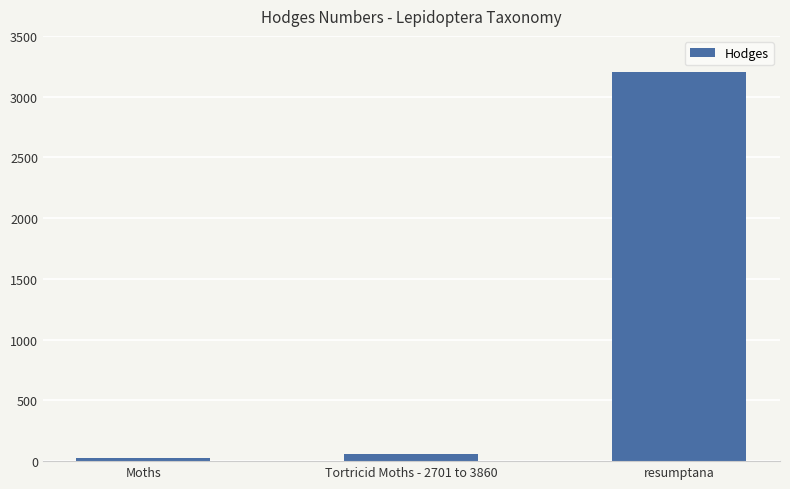

What is the sum of the values at resumptana and Moths?

3234.0